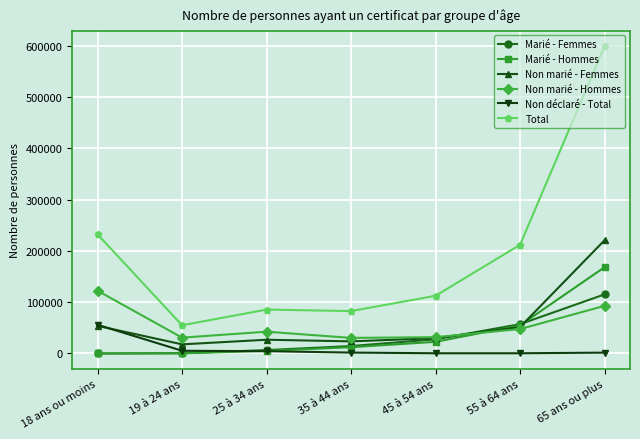

What is the average value of the Marié - Hommes series?

37696